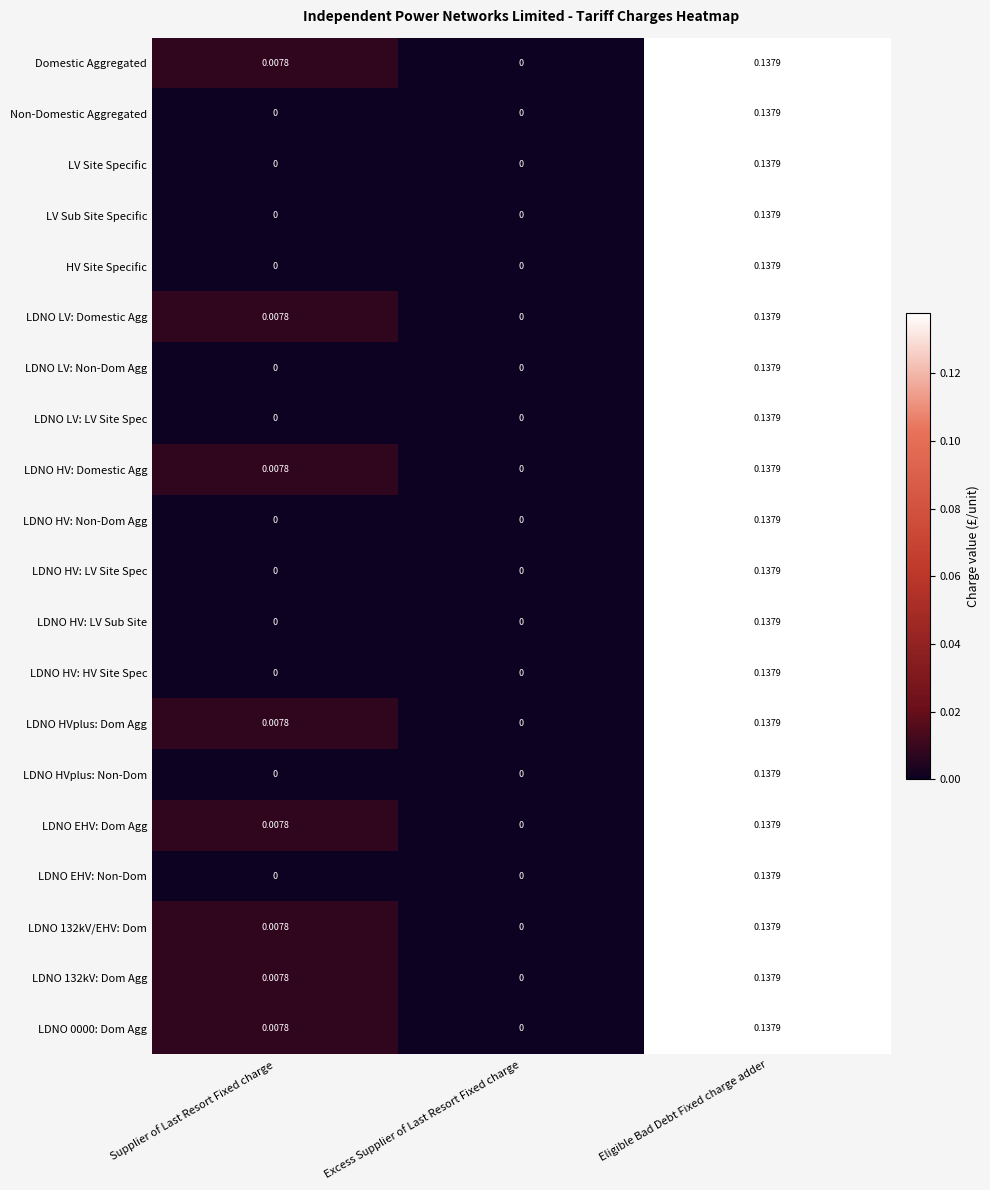

Which category has the highest value across all series?

Eligible Bad Debt Fixed charge adder